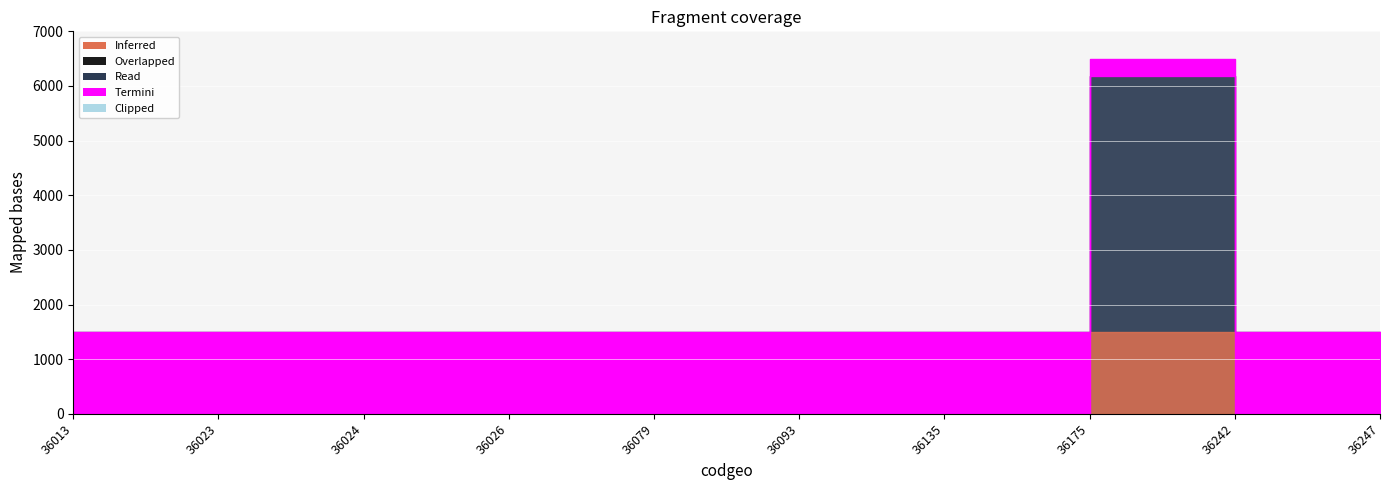

What is the approximate value at 36013?

1500